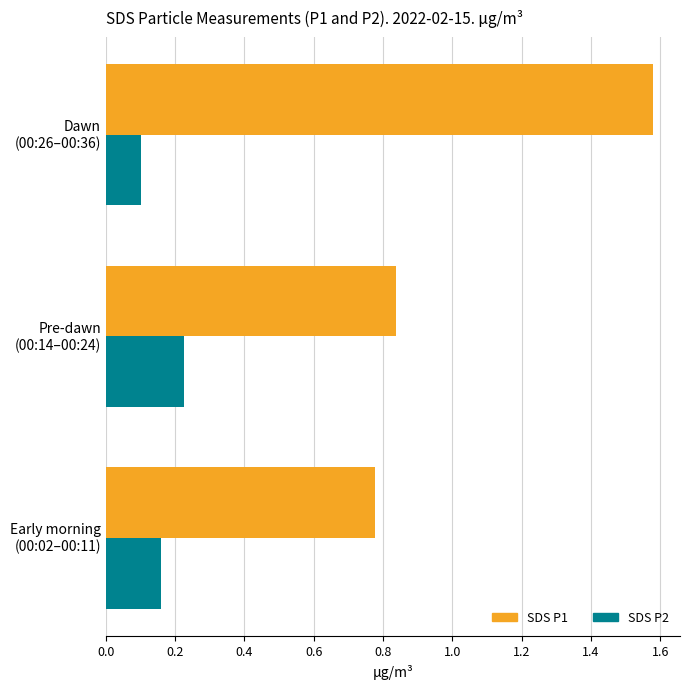

Which series has the largest total across all categories?

SDS P1